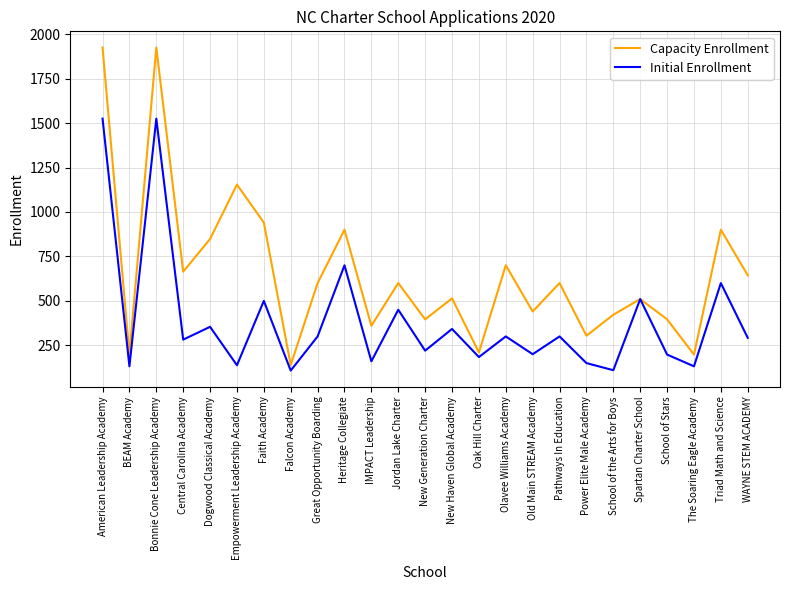

What is the total value across all series at IMPACT Leadership?

520